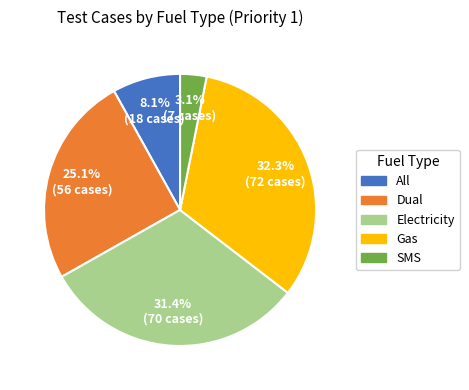

Is it true that Dual is 25% of the pie?

True